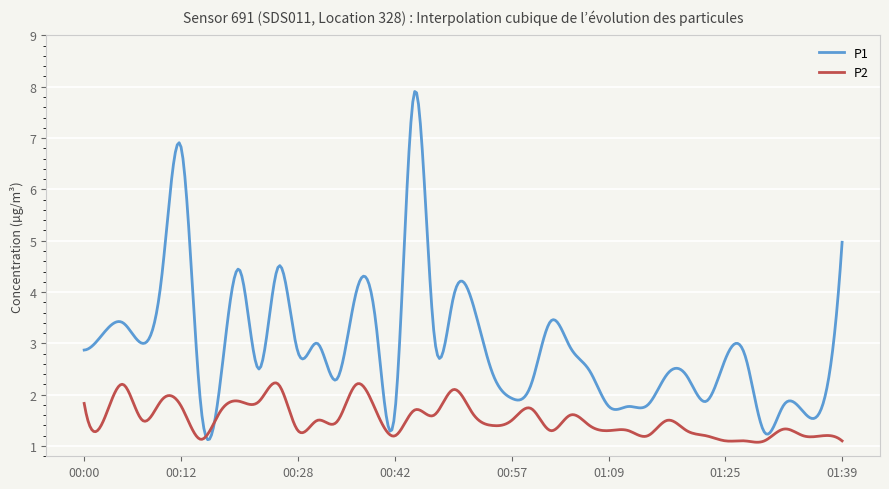

What is the sum of all P1 values?

1181.0